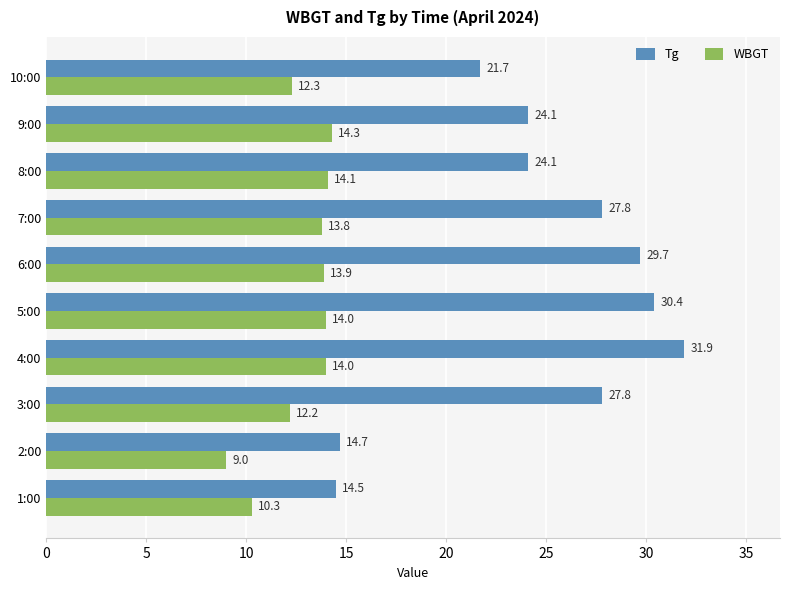

List the series in order of their peak value, lowest first.

WBGT, Tg